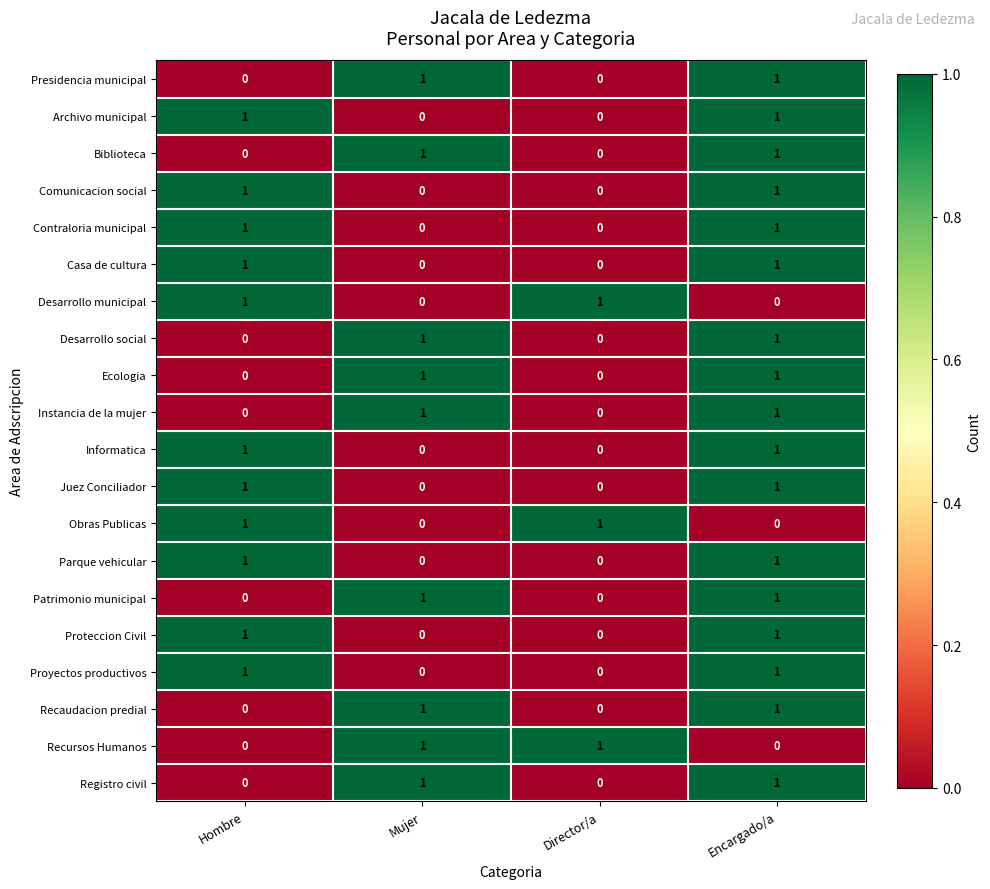

Is it true that Archivo municipal equals 0 at Director/a?

True